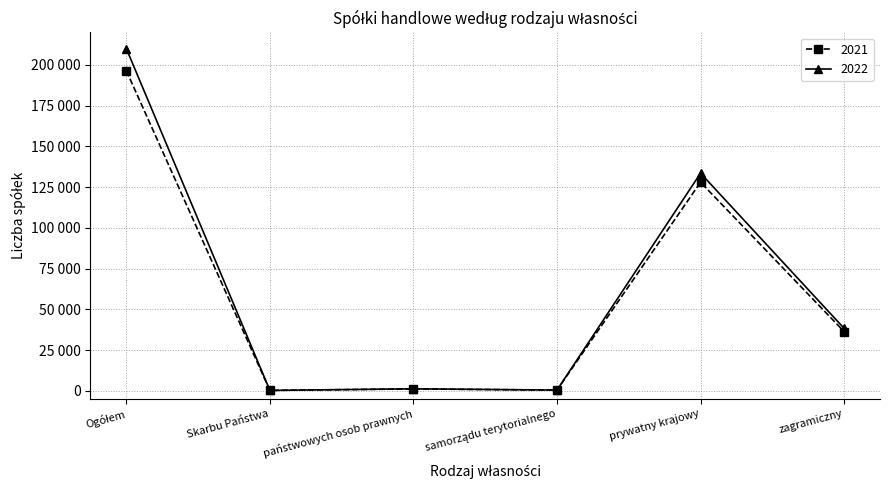

What is the maximum value for 2022?

210082